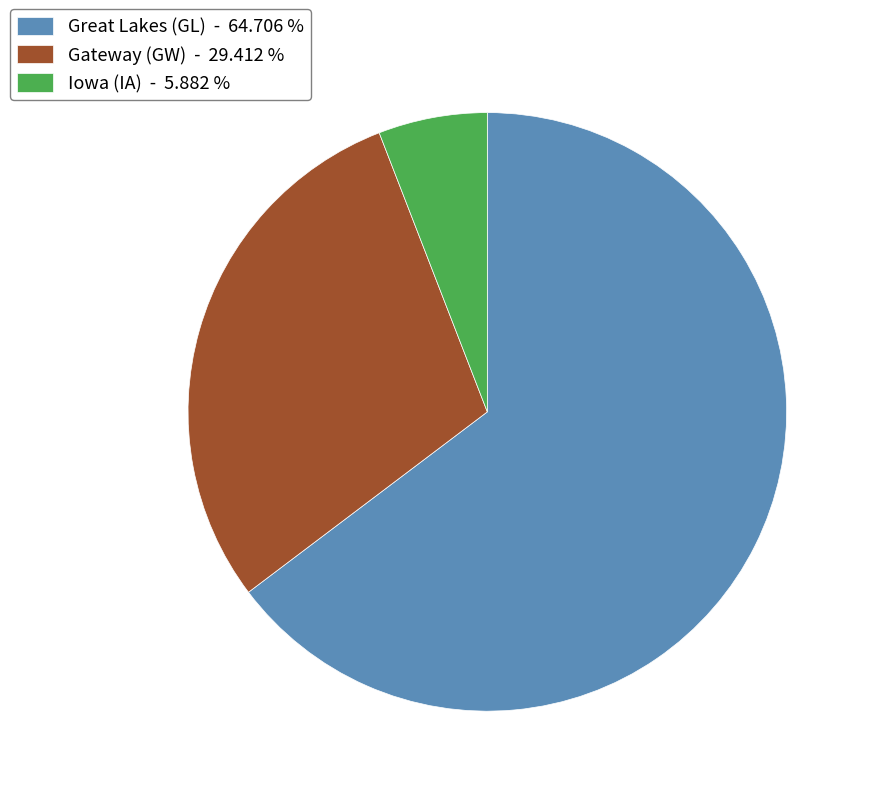

Combined, do Great Lakes (GL) and Iowa (IA) account for over 50%?

Yes